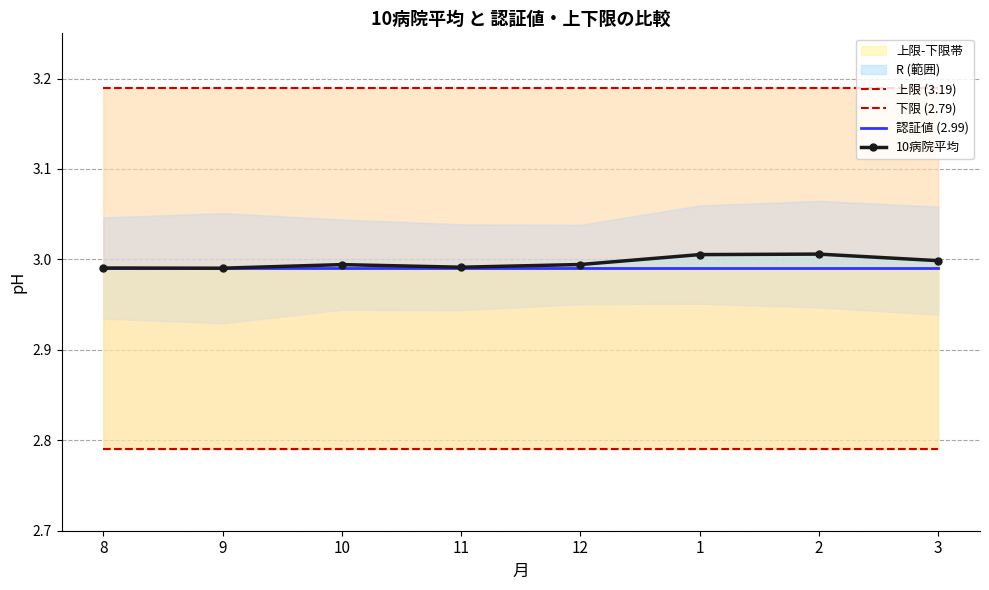

True or false: 上限 (3.19) and 10病院平均 intersect in this chart.

False